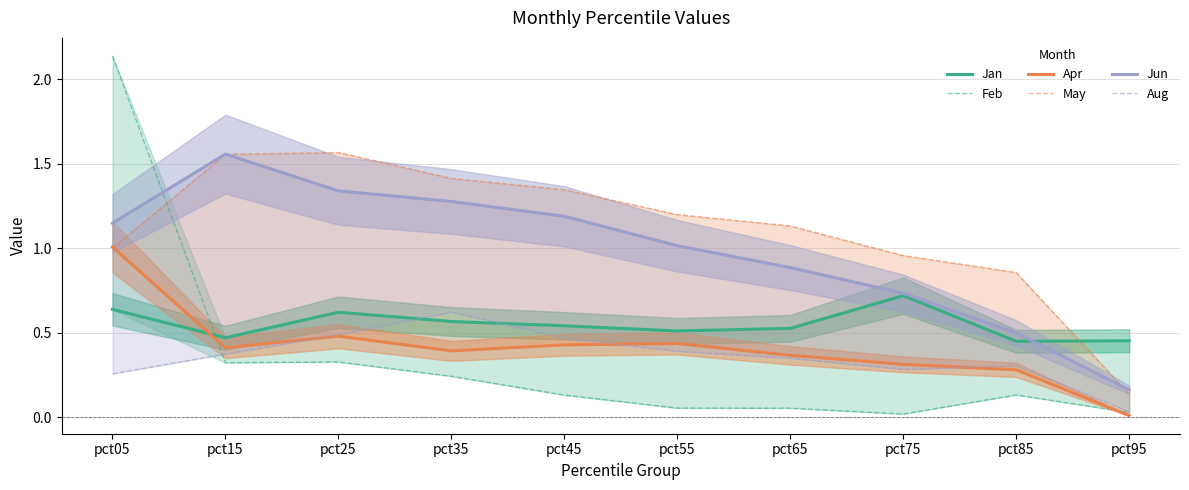

How many interior local peaks does the May series have?

1